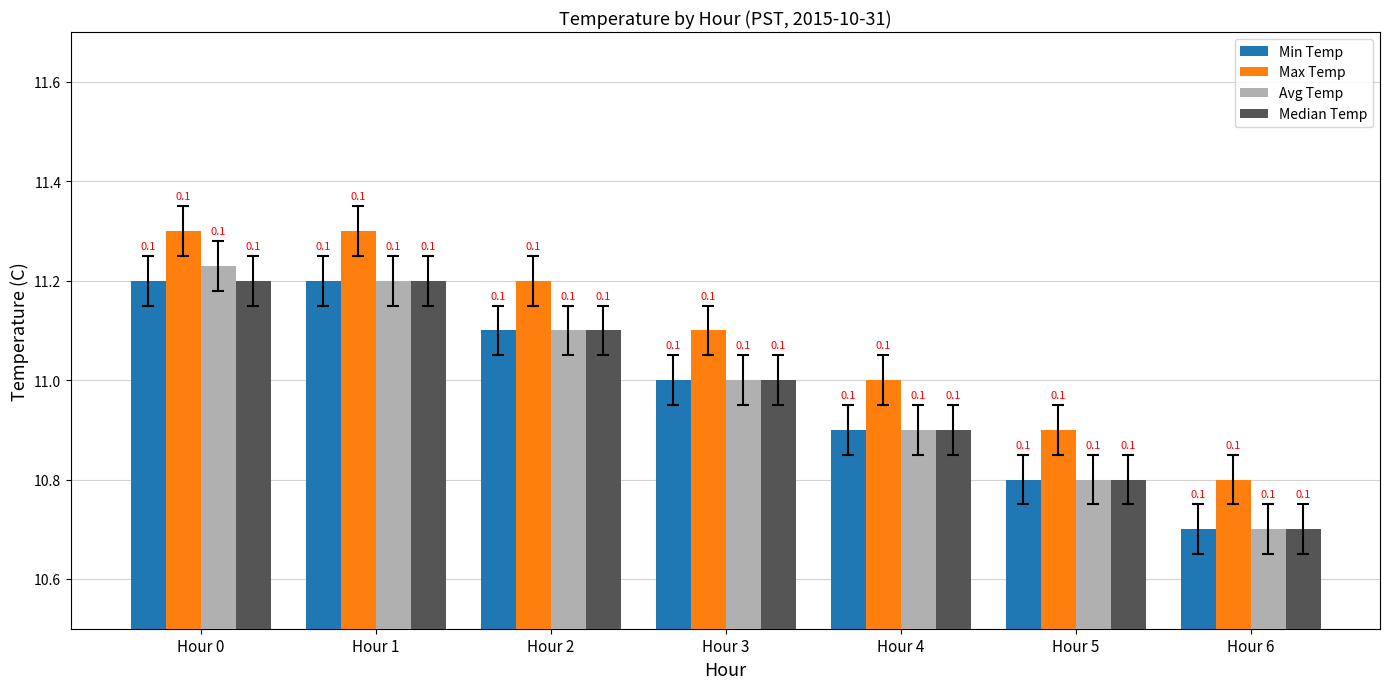

Reading left to right, extract all data points from this chart.

Min Temp: Hour 0=11.2	Hour 1=11.2	Hour 2=11.1	Hour 3=11.0	Hour 4=10.9	Hour 5=10.8	Hour 6=10.7
Max Temp: Hour 0=11.3	Hour 1=11.3	Hour 2=11.2	Hour 3=11.1	Hour 4=11.0	Hour 5=10.9	Hour 6=10.8
Avg Temp: Hour 0=11.2	Hour 1=11.2	Hour 2=11.1	Hour 3=11.0	Hour 4=10.9	Hour 5=10.8	Hour 6=10.7
Median Temp: Hour 0=11.2	Hour 1=11.2	Hour 2=11.1	Hour 3=11.0	Hour 4=10.9	Hour 5=10.8	Hour 6=10.7